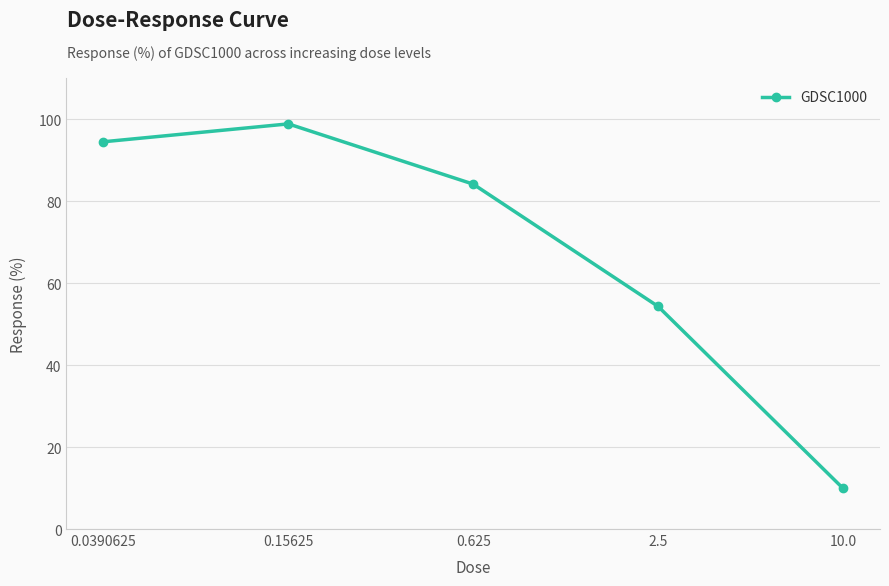

What is the label of the 1st point from the left?

0.0390625